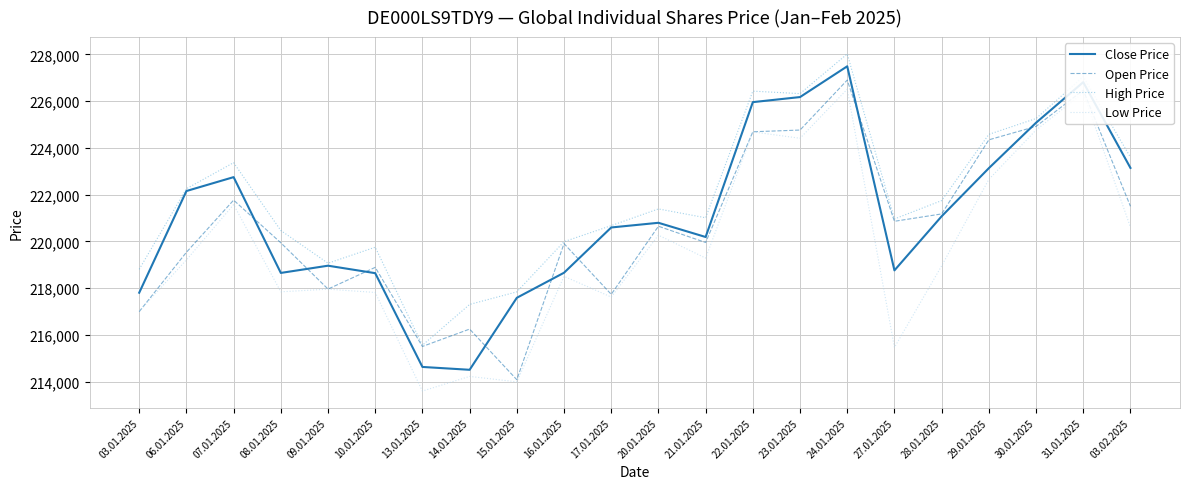

What is the approximate value of Open Price at 14.01.2025?

216253